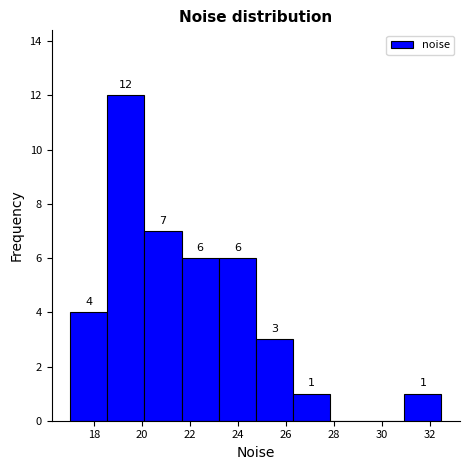

Which range on the x-axis has the tallest bar?

18.6 to 20.0